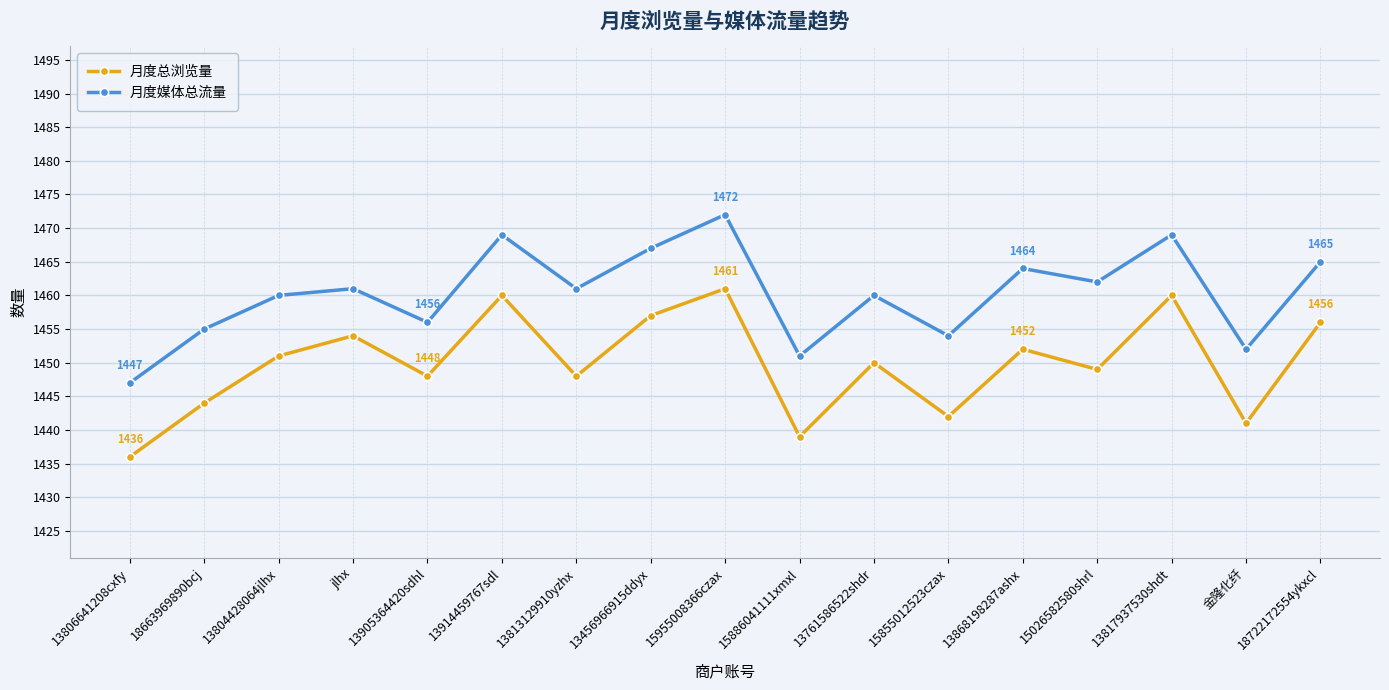

What is the label of the 6th point from the left?

13914459767sdl